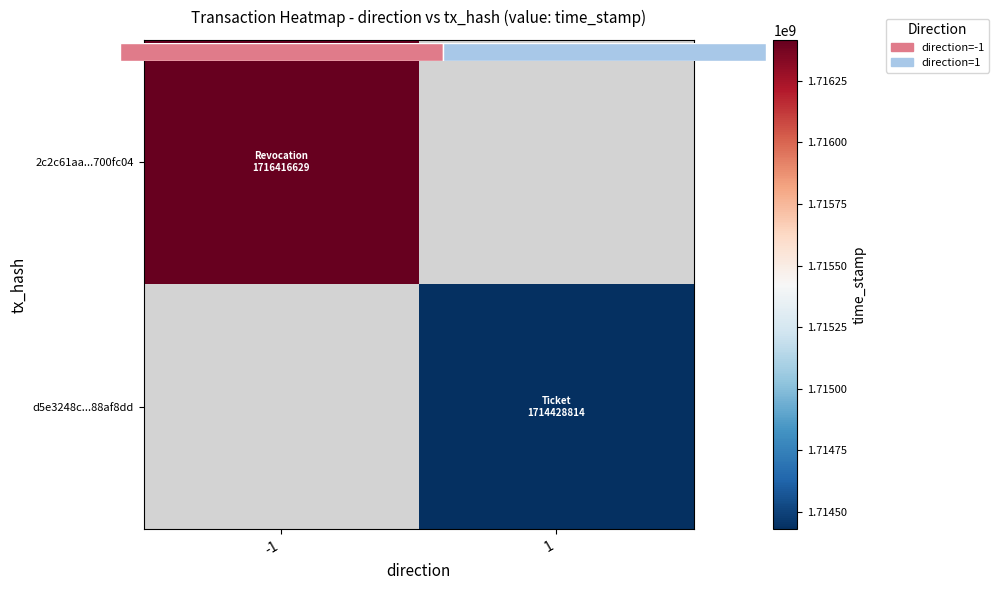

List the series in order of their peak value, lowest first.

2c2c61aa...700fc04, d5e3248c...88af8dd